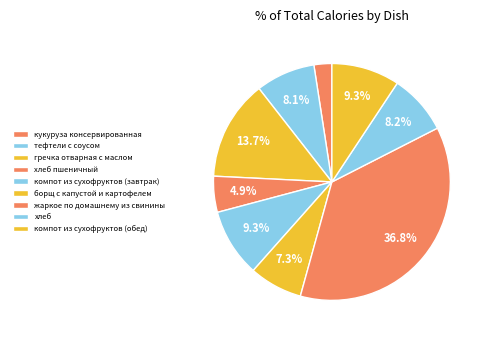

Count the number of slices in the pie.

9